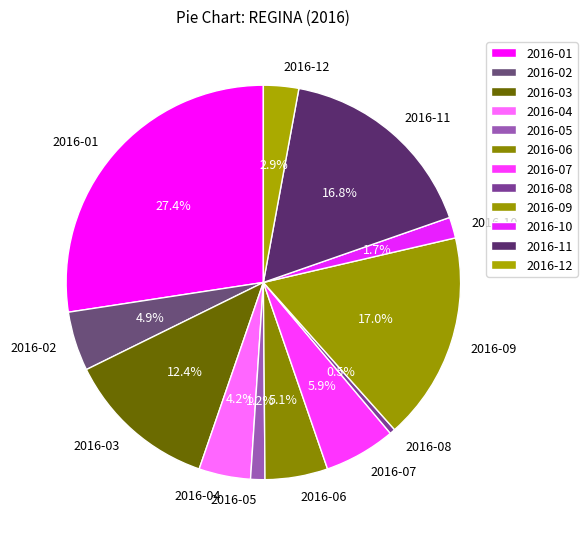

How much of the chart is everything except 2016-08?

99.5%